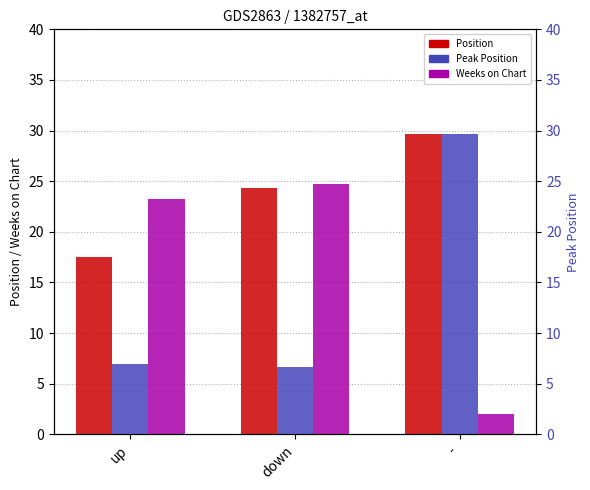

How many data points in Position are above 24?

2